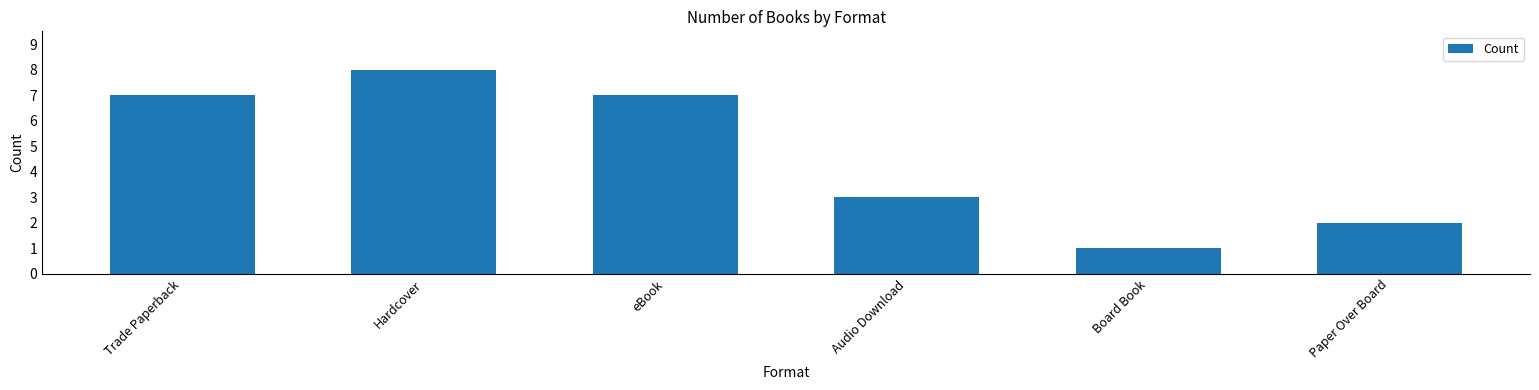

At which label is the value closest to 4?

Audio Download